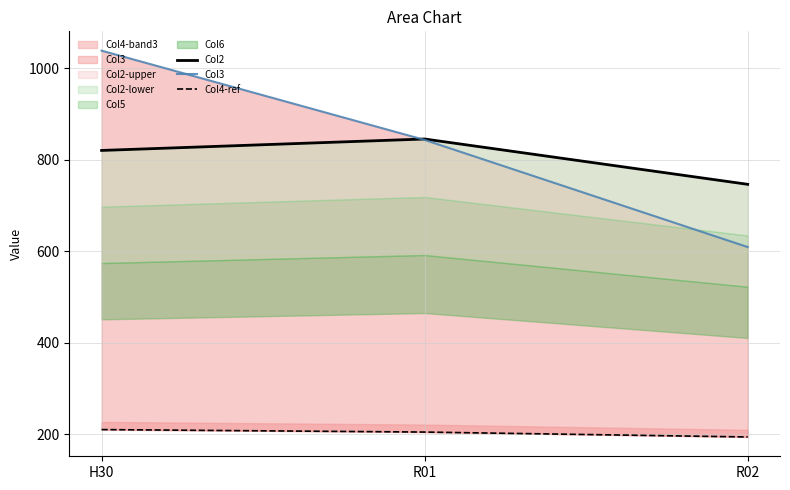

Count the number of categories in the chart.

3